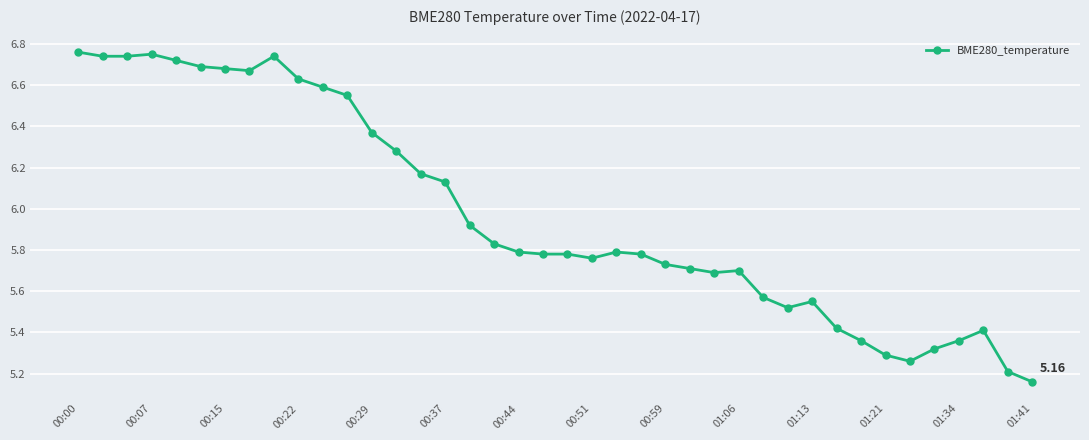

What is the difference between the second highest and second lowest values?

1.5